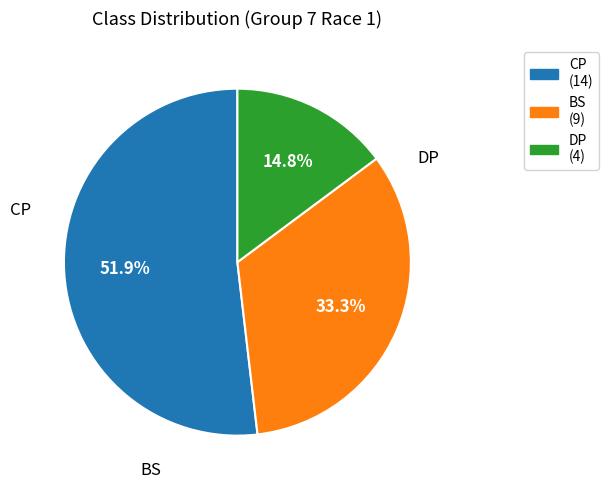

Is CP the majority of the pie?

Yes